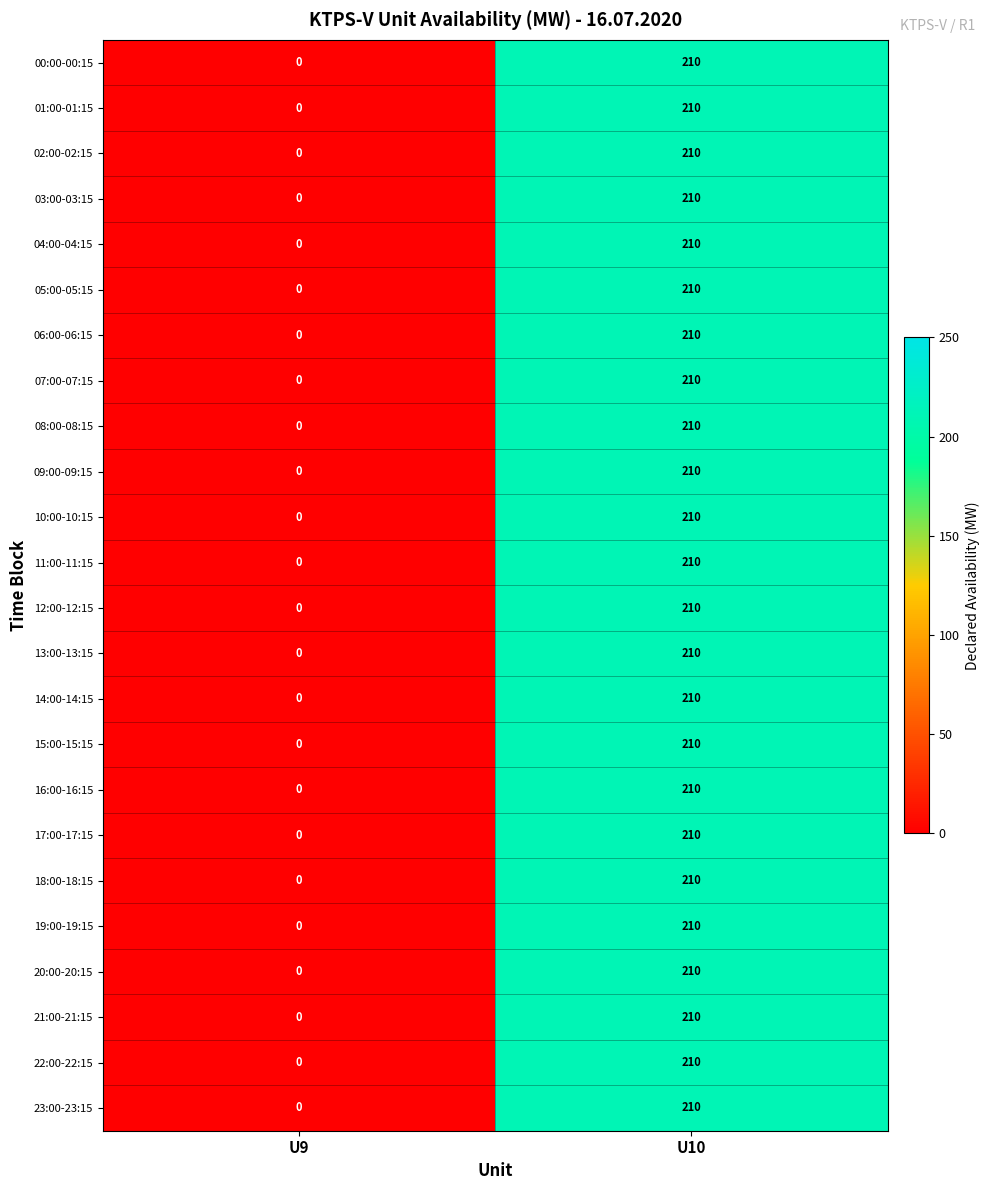

How many data points in 07:00-07:15 are less than 210?

1